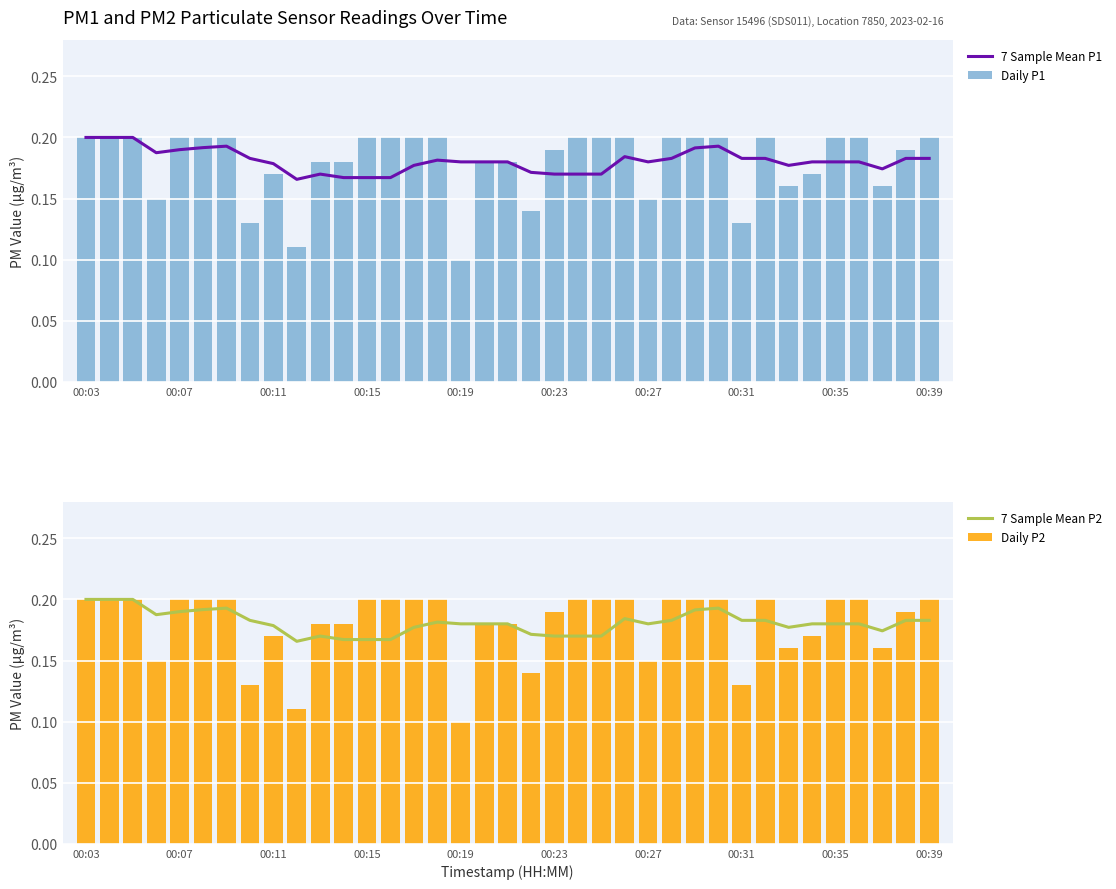

Count the Daily P1 values in the range 0 to 1.

37